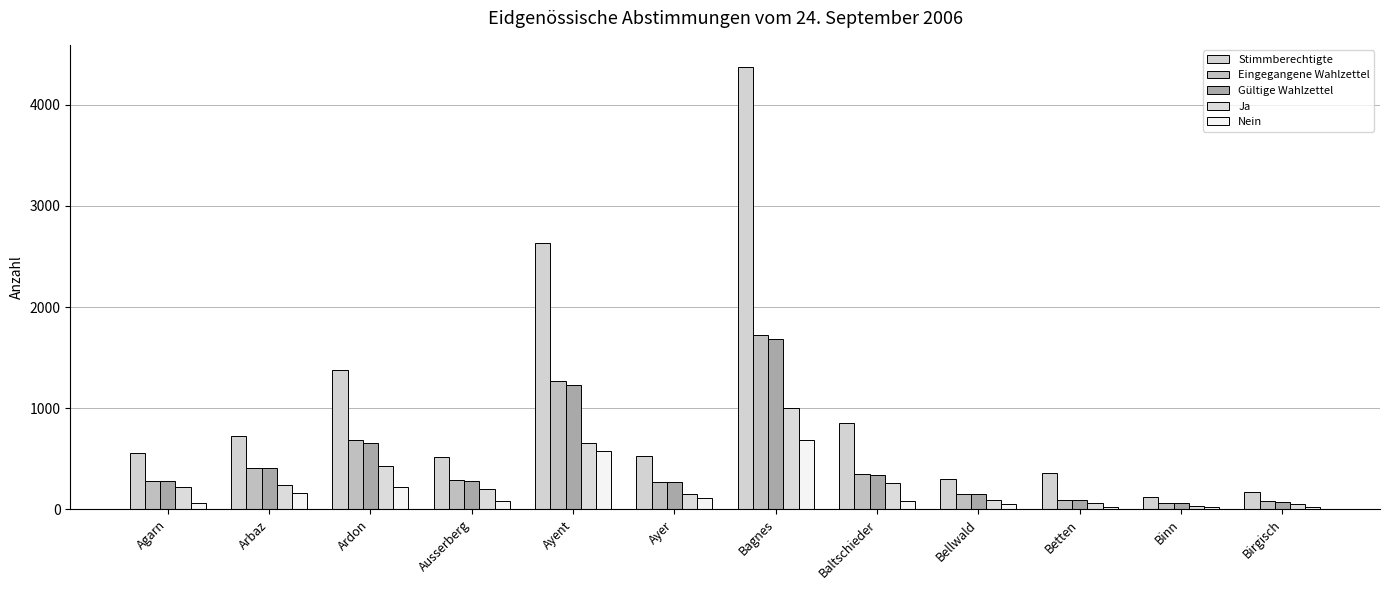

How many bars are there in each group?

5